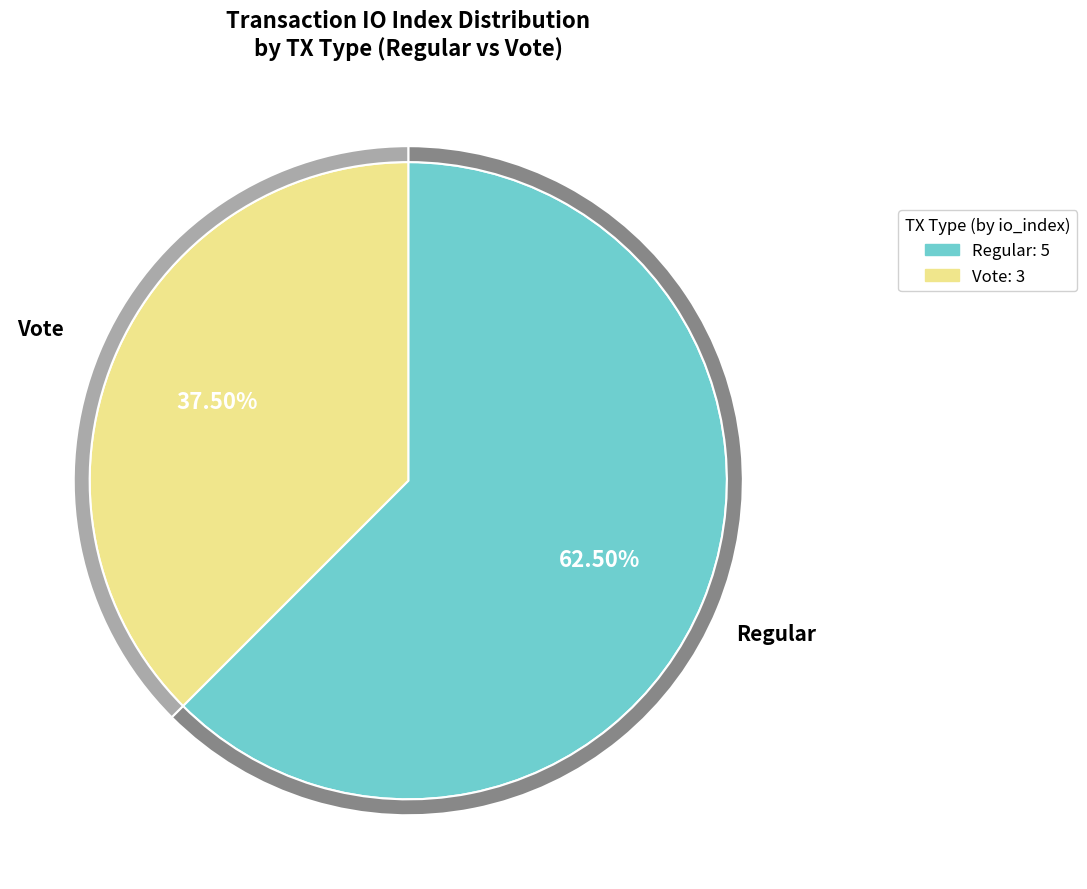

What is the ratio of the value at Regular (io_index=5) to the value at Vote (io_index=3)?

1.7